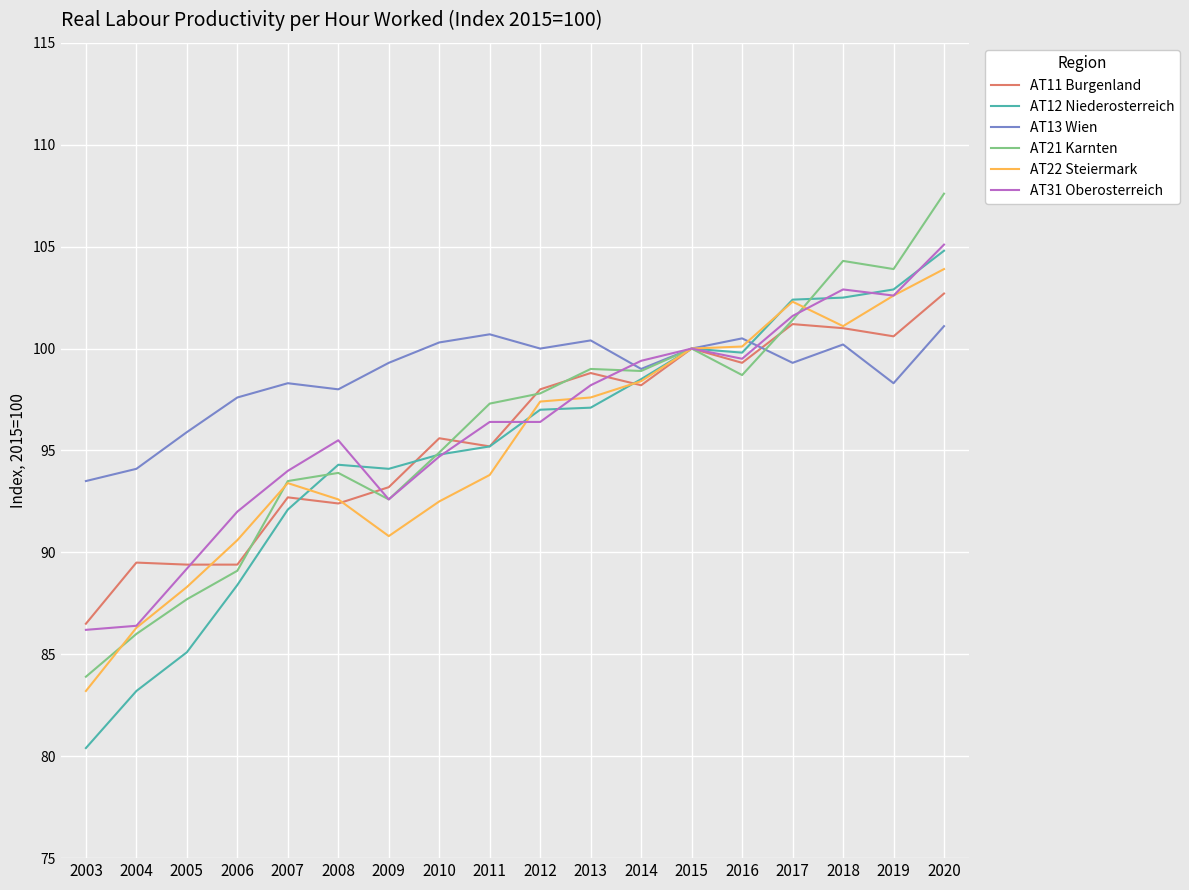

Which series has the largest total across all categories?

AT13 Wien